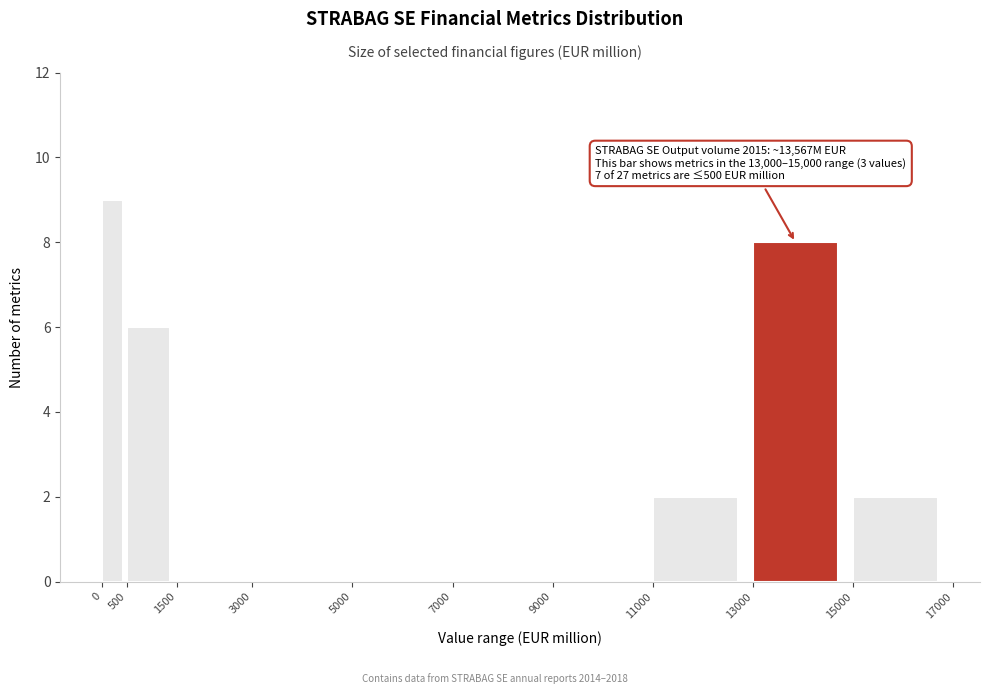

Over which range of the x-axis is the bar tallest?

0 to 500